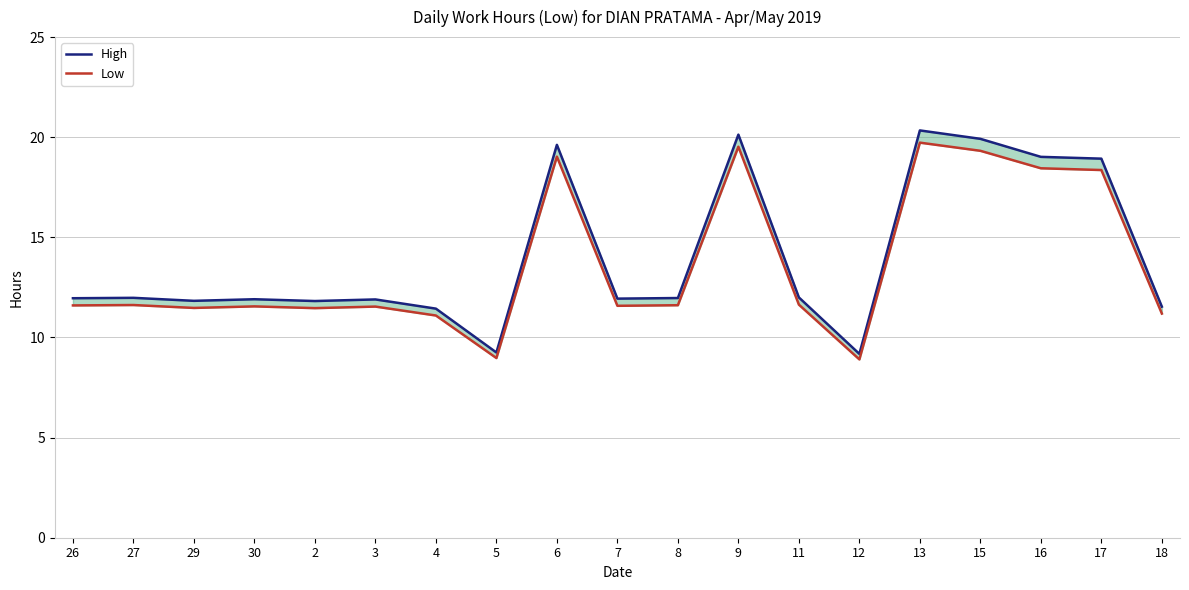

What is the spread (max minus min) of values at 7?

0.4